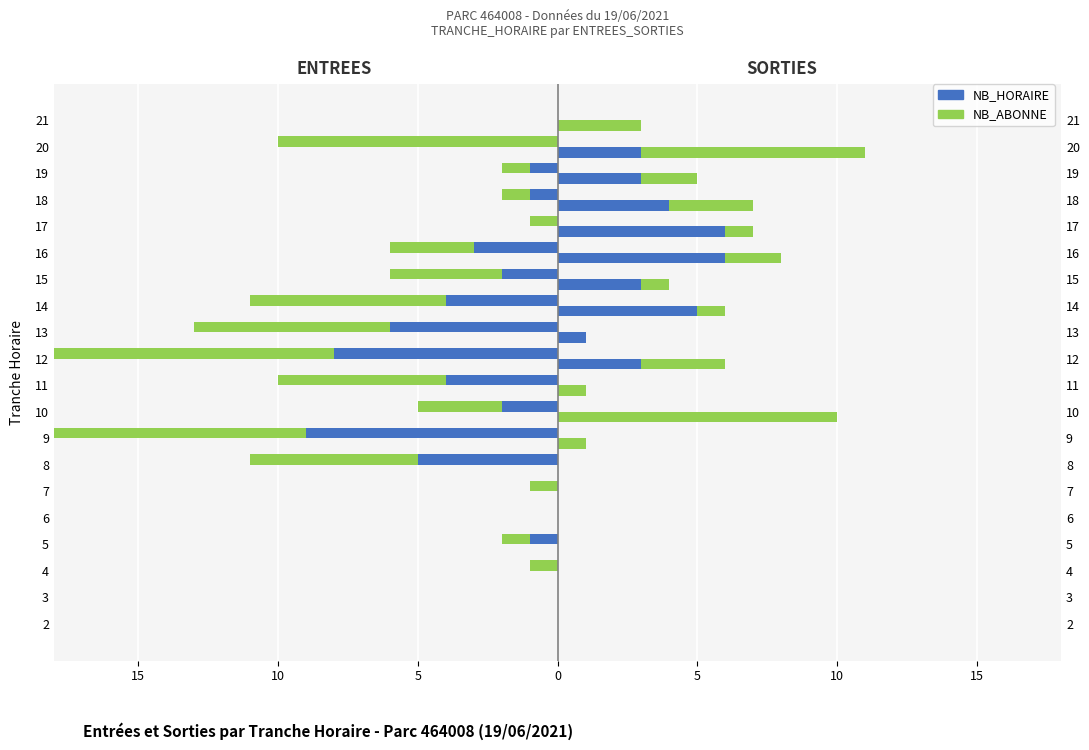

What is the total value across all series at 21?

3